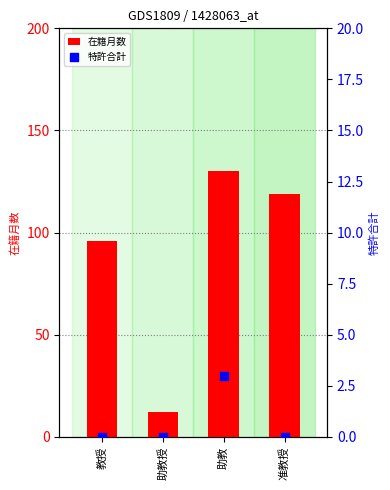

Is the value of 在籍月数 at 准教授 greater than the value of 特許合計 at 准教授?

Yes